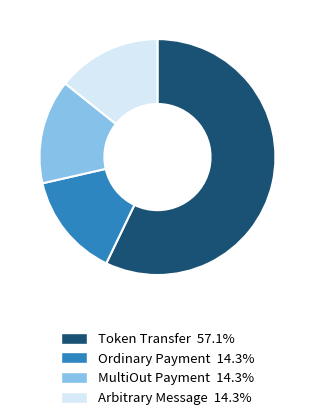

Approximately how many times larger is the value at Arbitrary Message compared to MultiOut Payment?

1.0